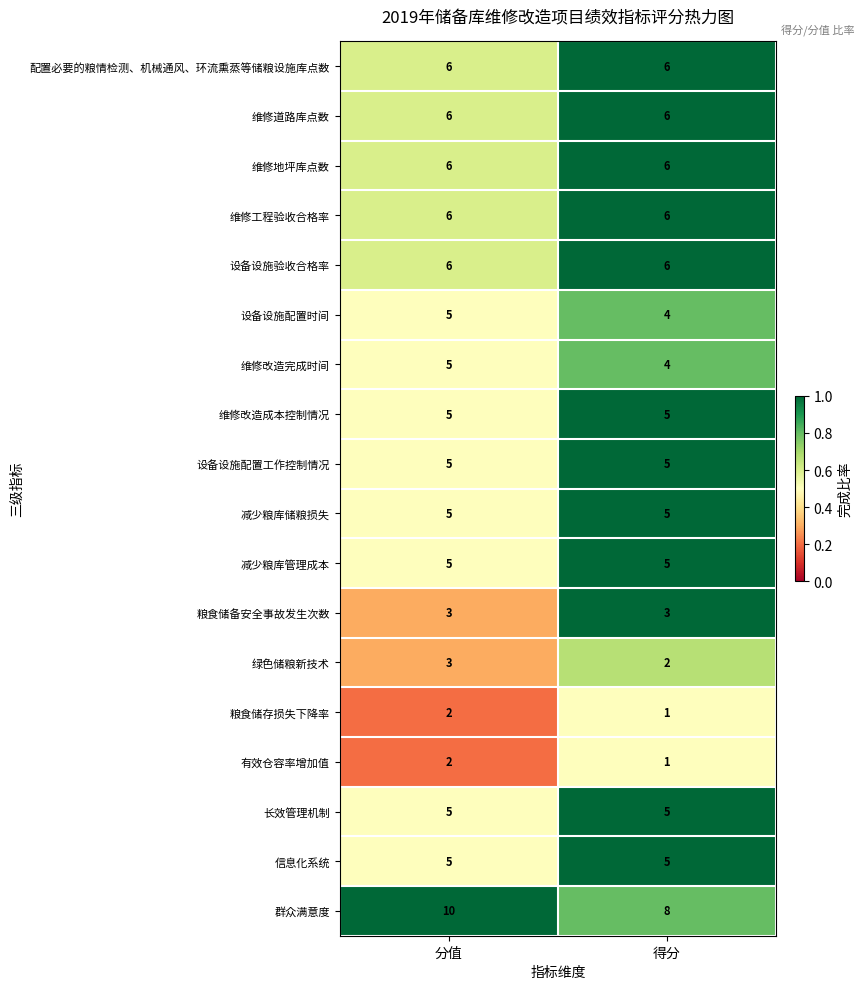

List the labels in order of 维修改造完成时间 value, smallest first.

得分, 分值